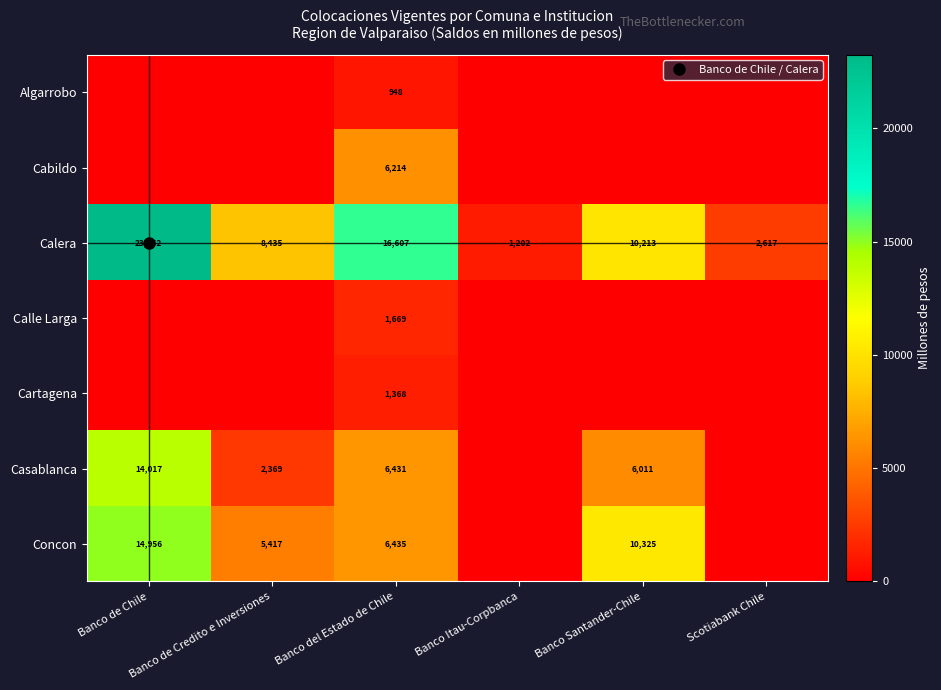

What is the difference between the maximum and minimum values in the Cartagena series?

1367.8